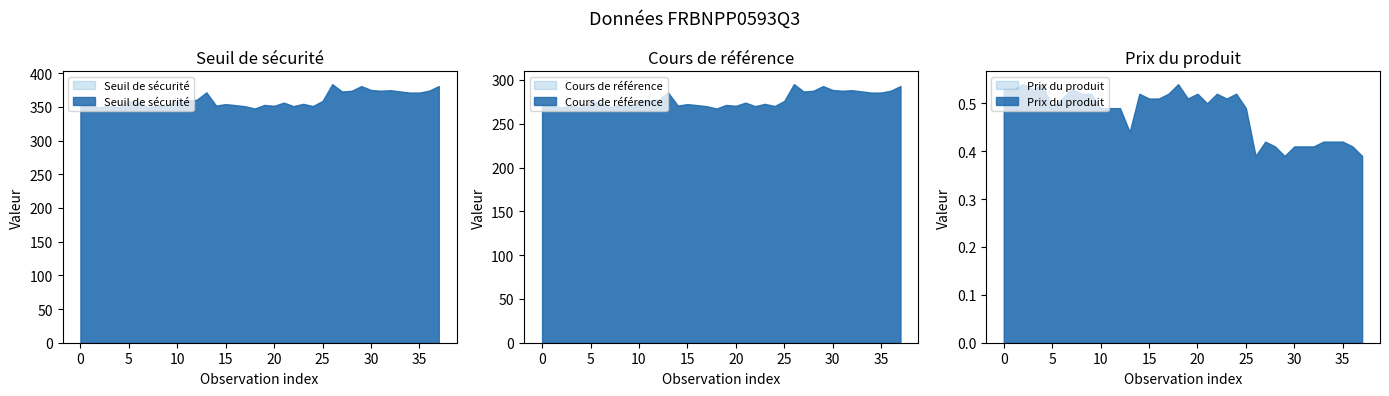

How many data points does each series have?

38